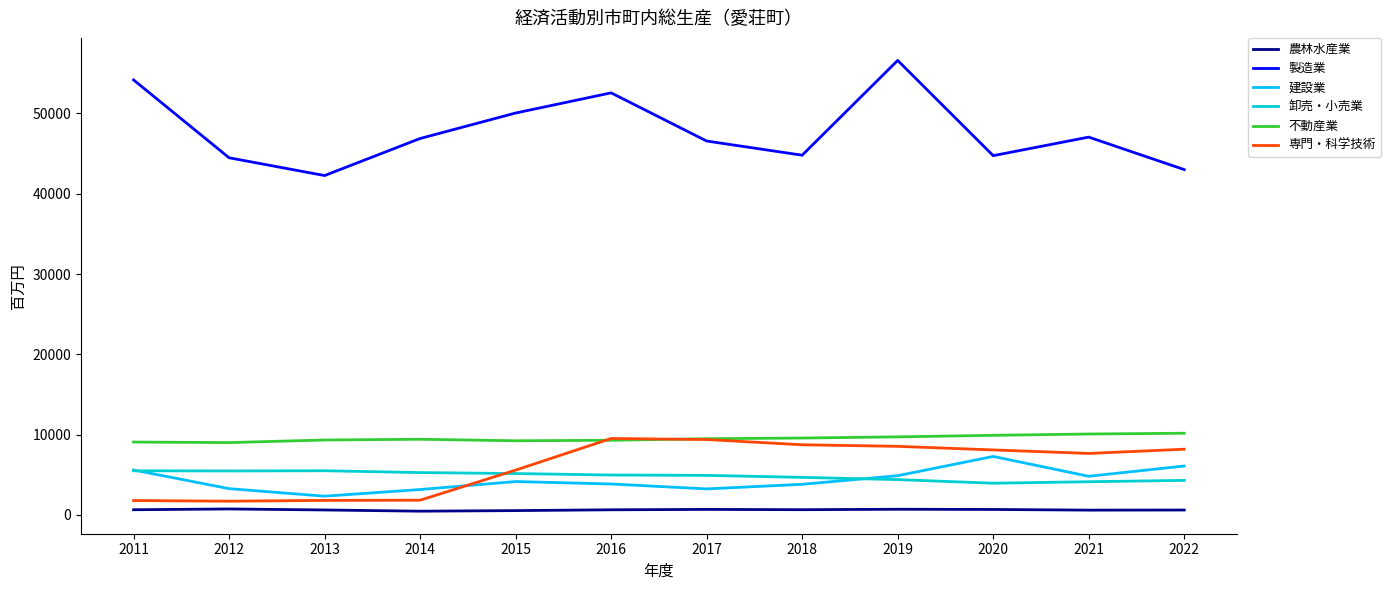

Is the value of 専門・科学技術 at 2015 greater than the value of 製造業 at 2013?

No